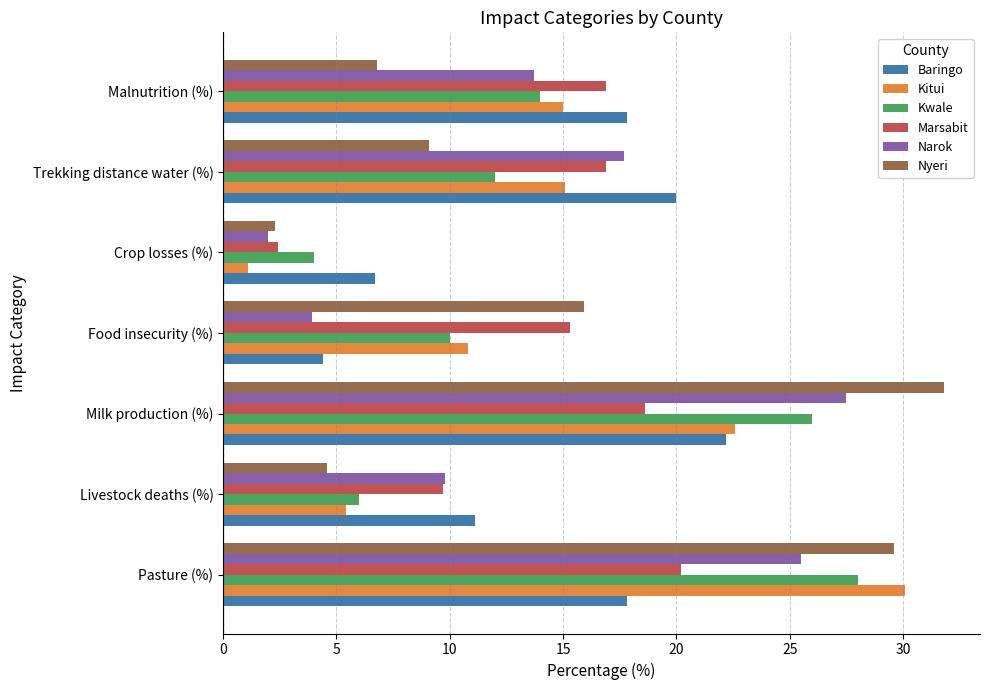

Is it true that Nyeri equals 1.2 at Crop losses (%)?

False